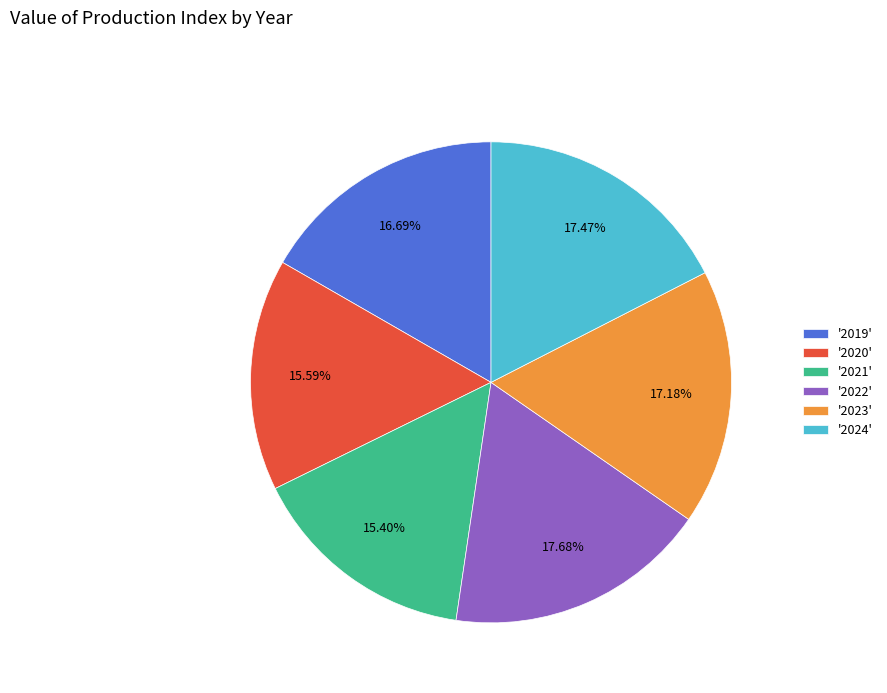

Combined, do '2019' and '2021' account for over 50%?

No